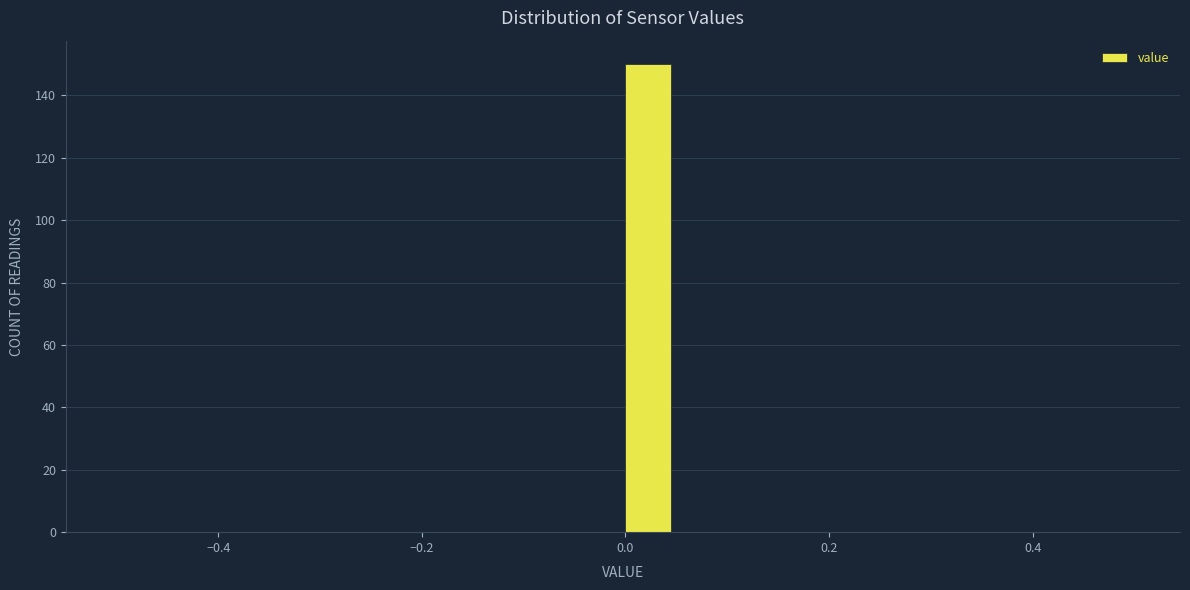

Around what value on the x-axis is the tallest bar? Give the approximate position of its centre, as read against the axis.

0.02